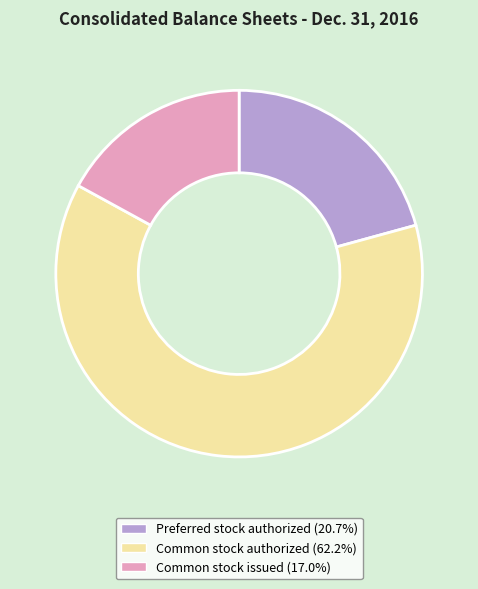

Which has a higher value, Common stock authorized or Preferred stock authorized?

Common stock authorized